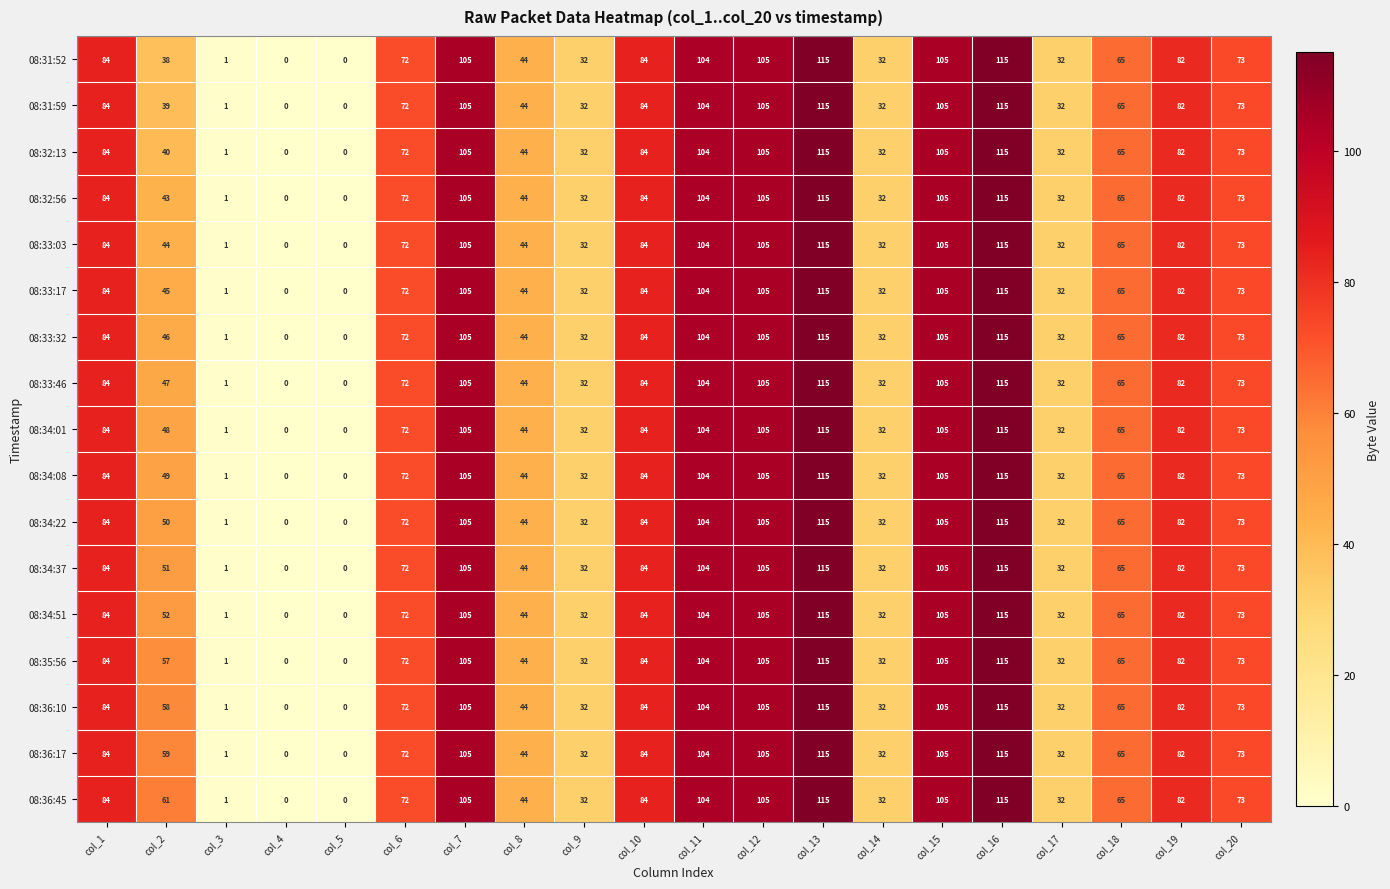

At how many categories does at least one series exceed 36?

14